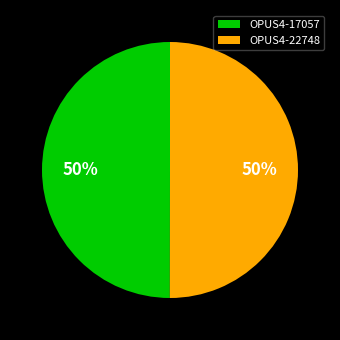

Combined, do OPUS4-22748 and OPUS4-17057 account for over 50%?

Yes